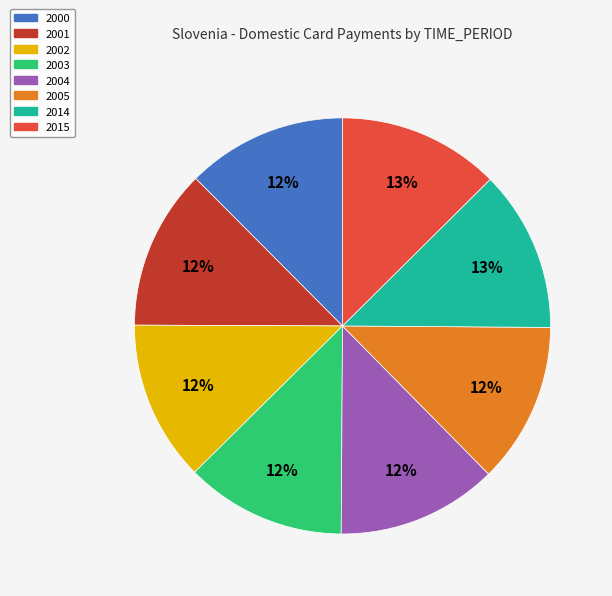

What percentage is the 2015 slice, to the nearest percent?

13%